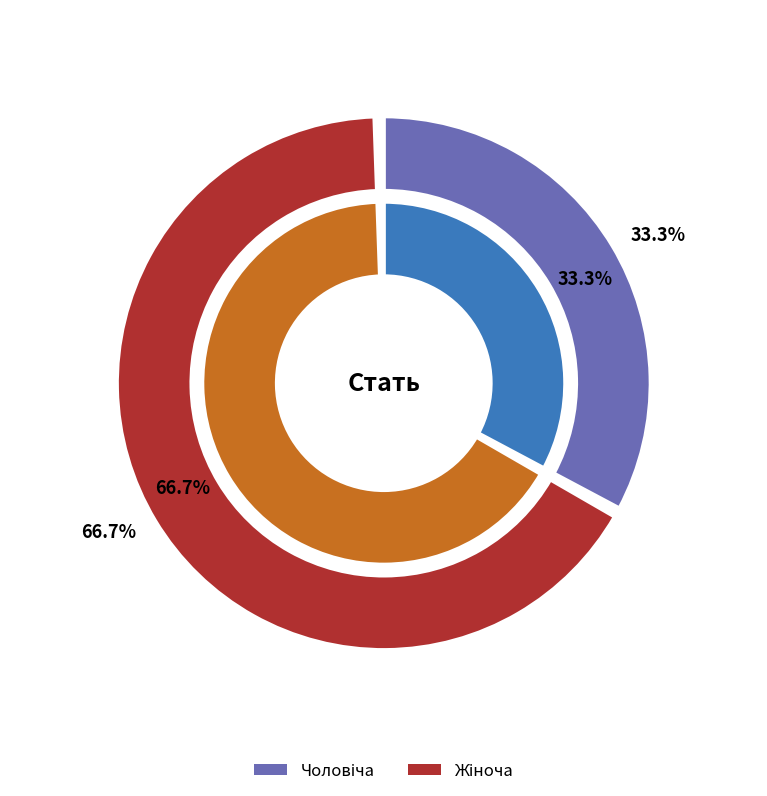

To the nearest percent, what is the average slice percentage?

50%